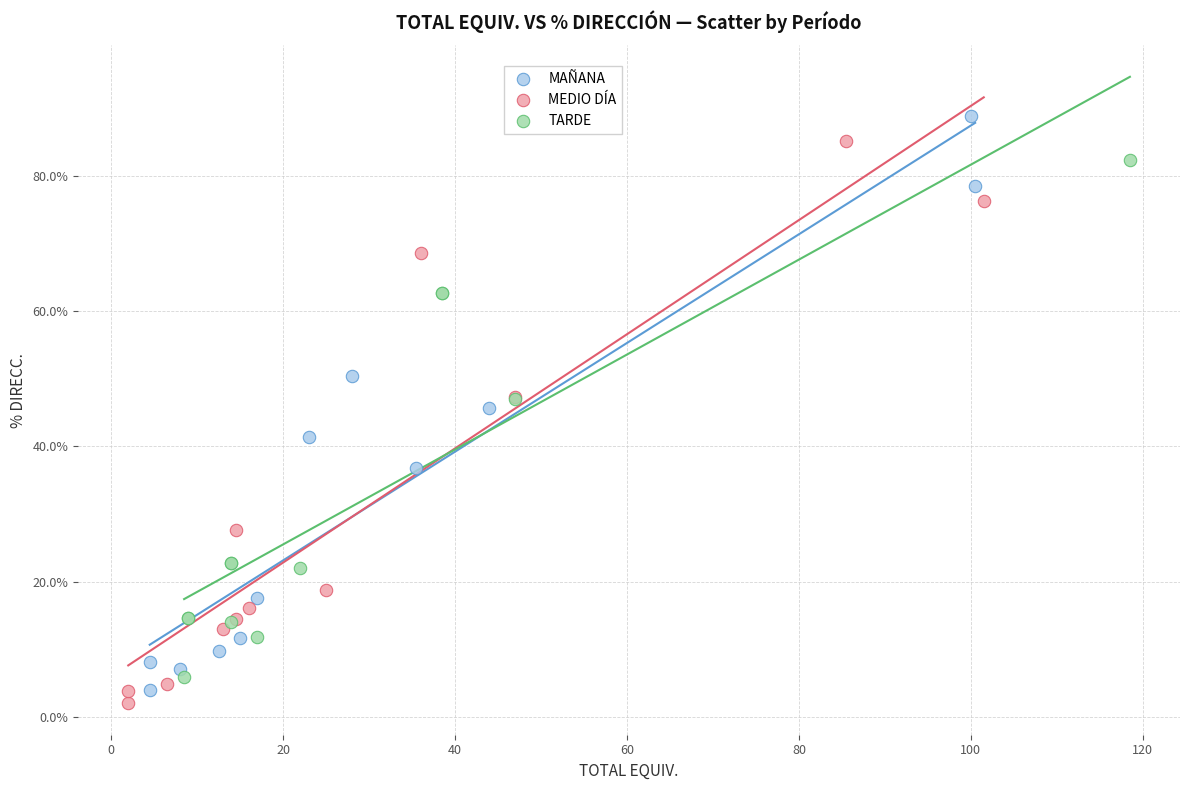

What are all the series names shown in the legend?

MAÑANA, MEDIO DÍA, TARDE